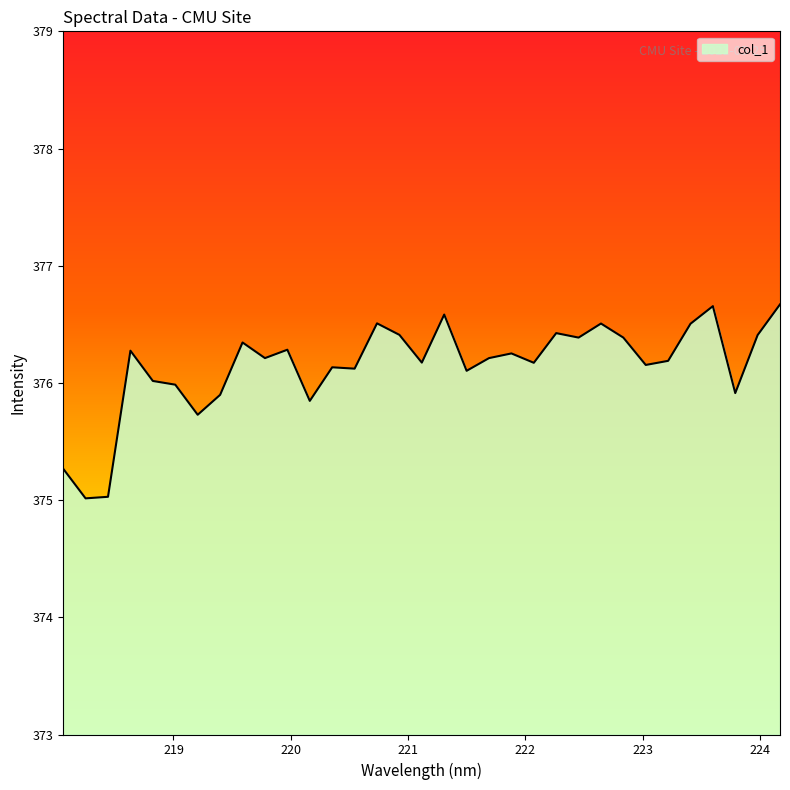

Count the number of data series in this chart.

1